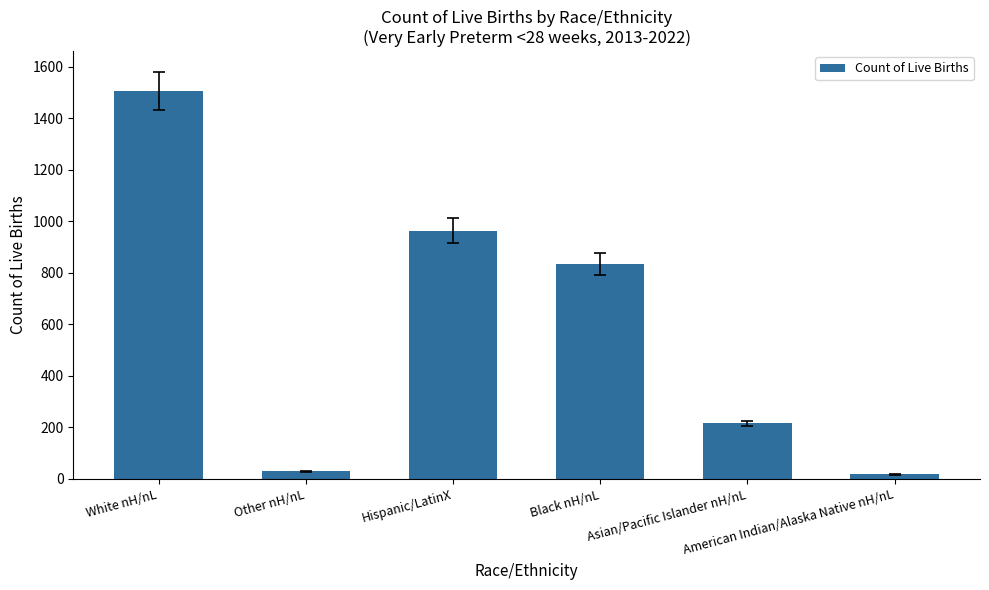

How many data points are less than 835?

3